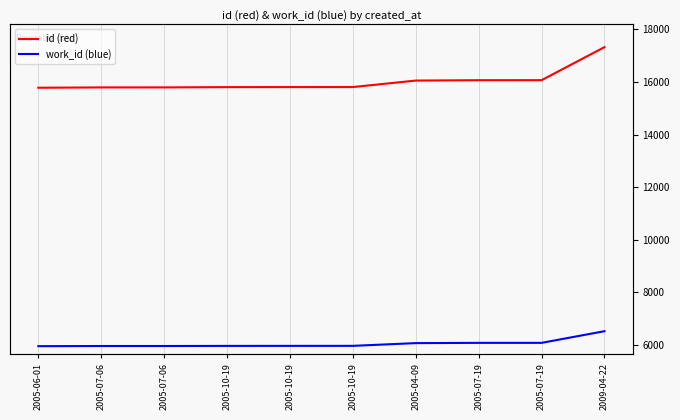

Which category has the highest value across all series?

2009-04-22